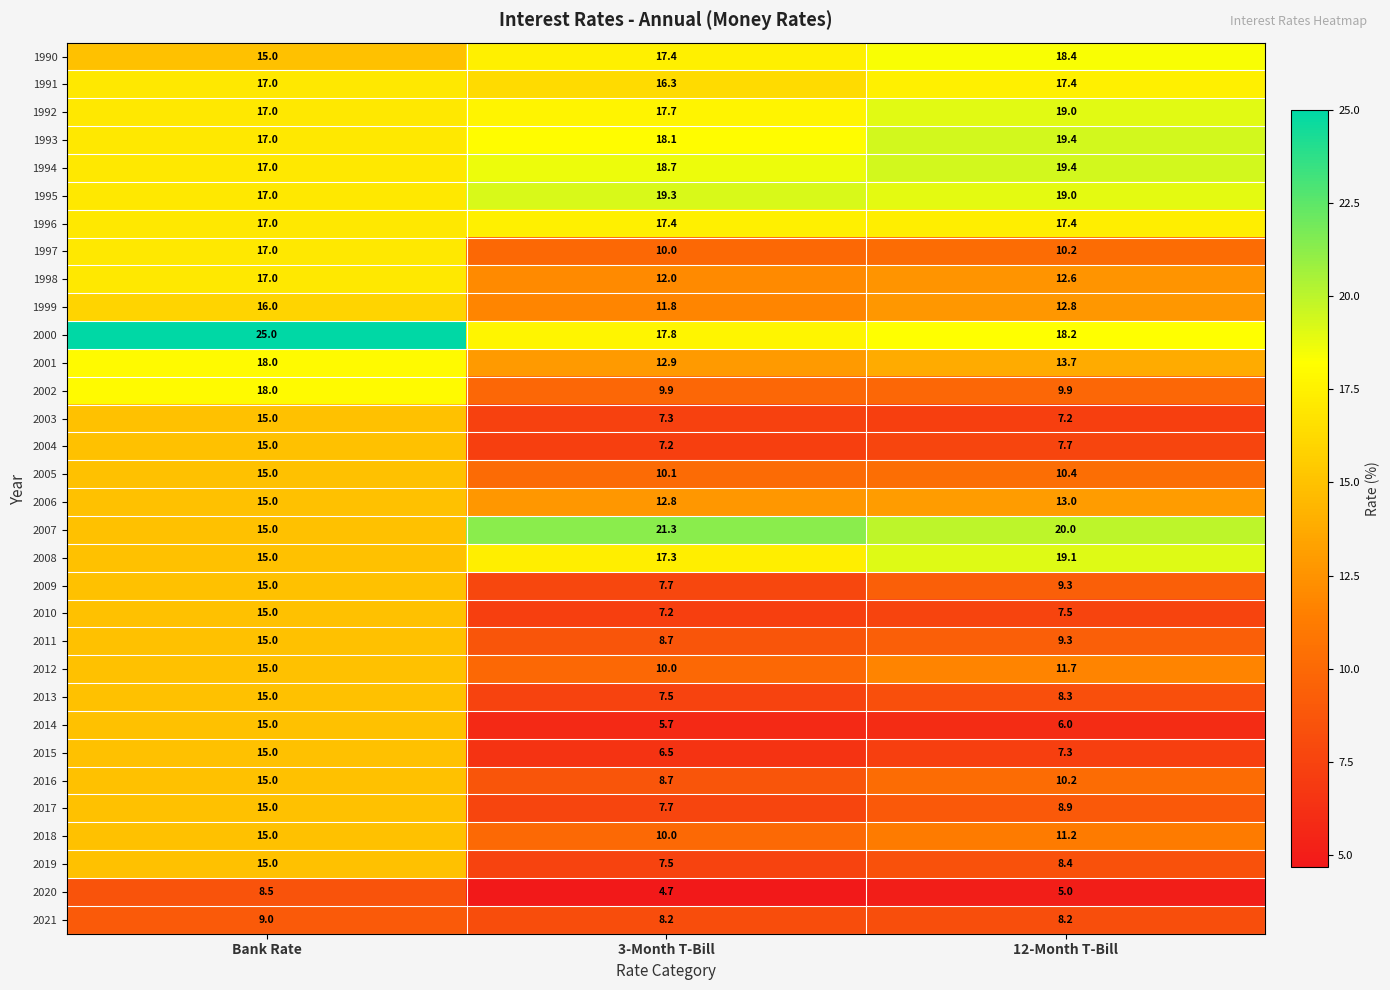

The 2002 series shows 9.9 at 12-Month T-Bill. True or false?

True